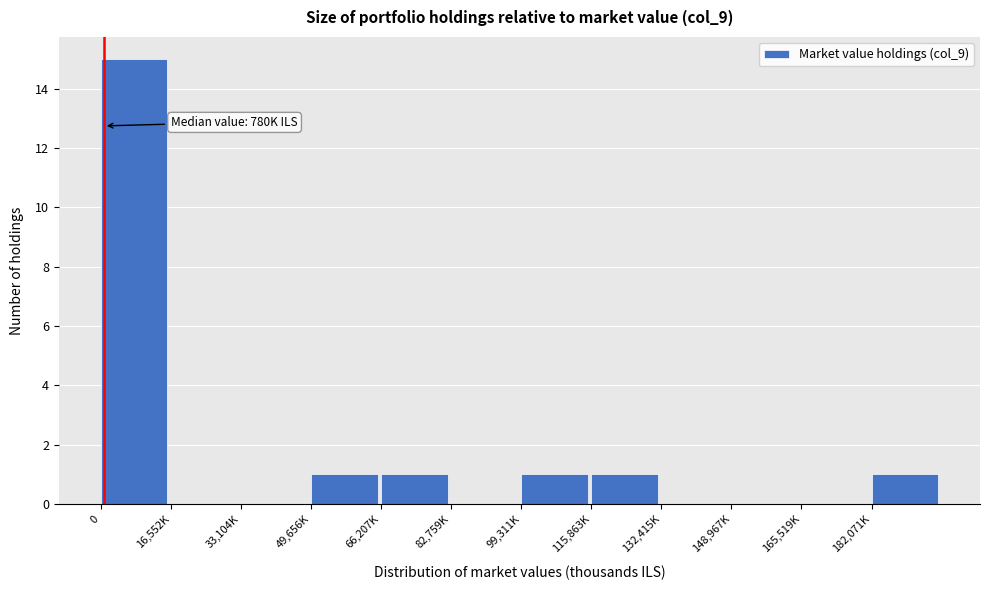

Reading left to right, extract all data points from this chart.

0=15	16,552K=0	33,104K=0	49,656K=1	66,207K=1	82,759K=0	99,311K=1	115,863K=1	132,415K=0	148,967K=0	165,519K=0	182,071K=1